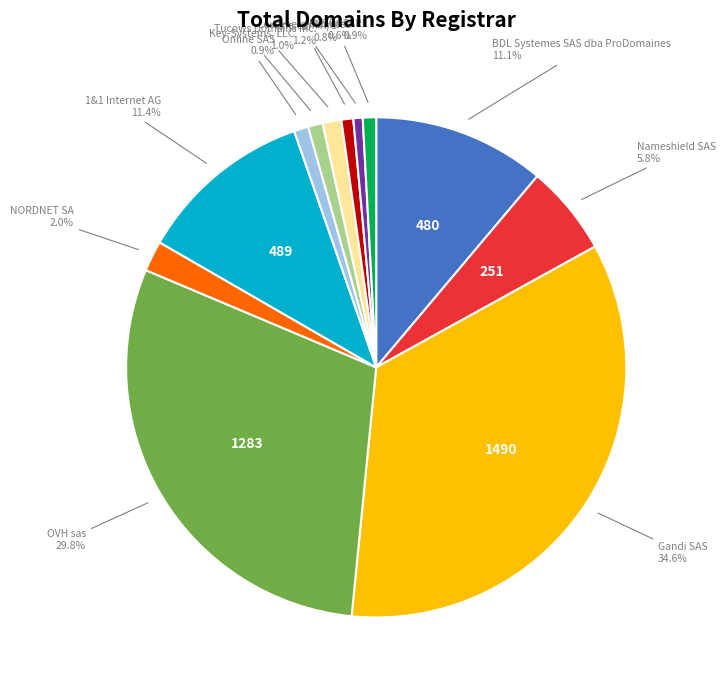

Does any single category account for the majority?

No